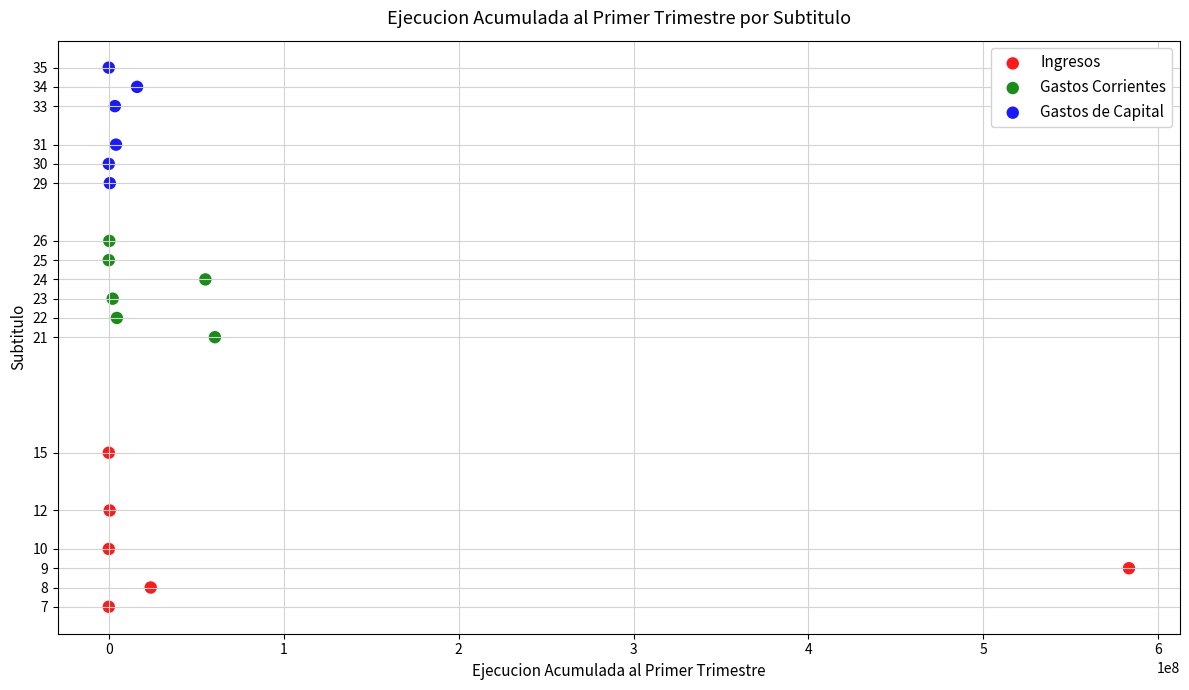

Which series reaches the minimum Y coordinate?

Ingresos